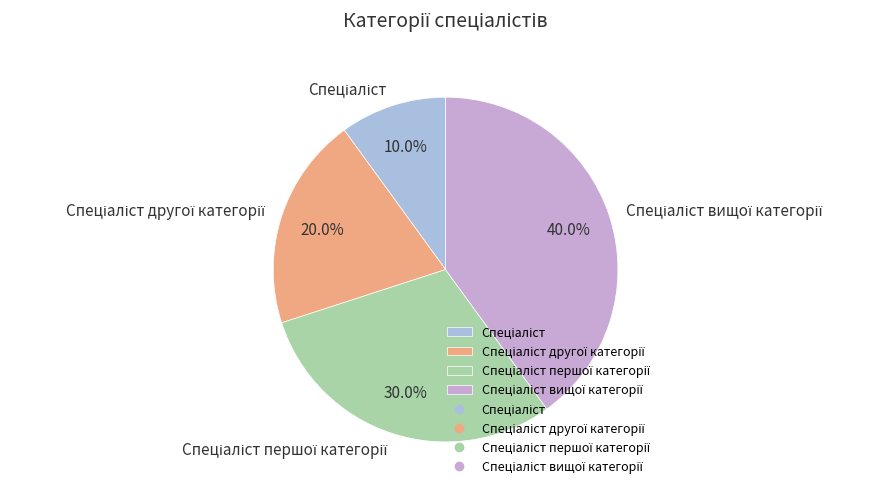

Does any single category account for the majority?

No